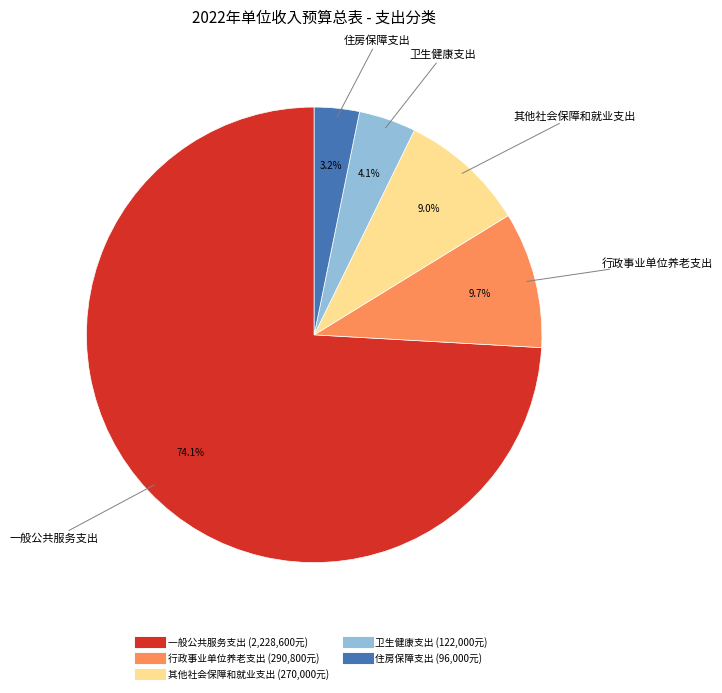

Count the number of slices in the pie.

5